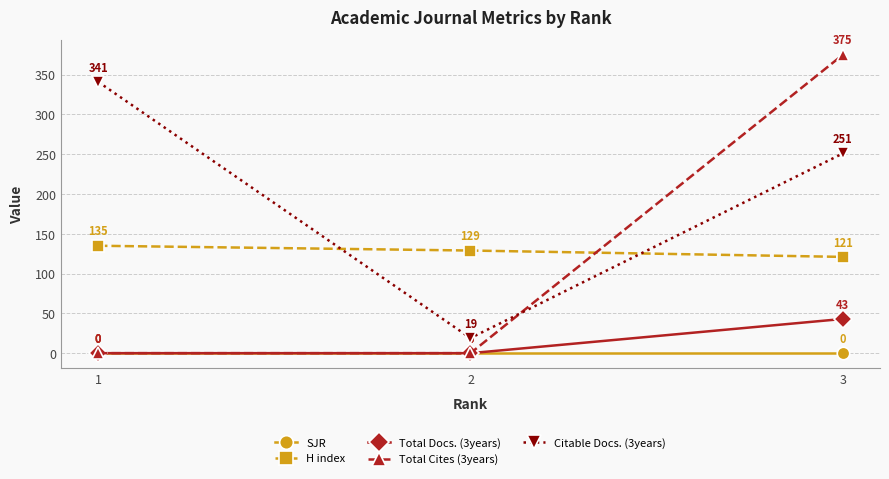

What are all the series names shown in the legend?

SJR, H index, Total Docs. (3years), Total Cites (3years), Citable Docs. (3years)